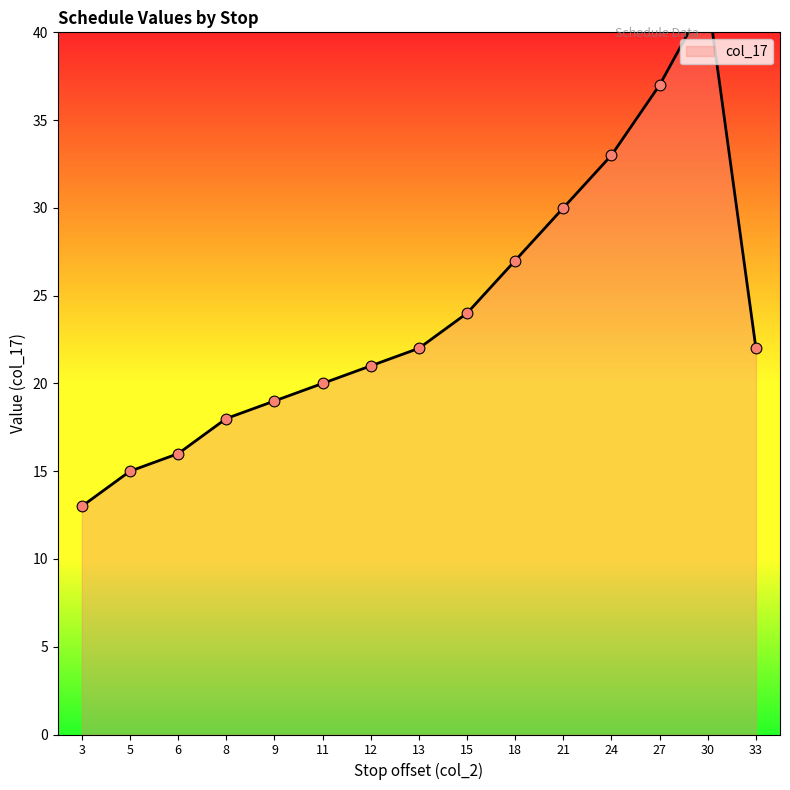

What is the change in value from 5 to 18?

+12